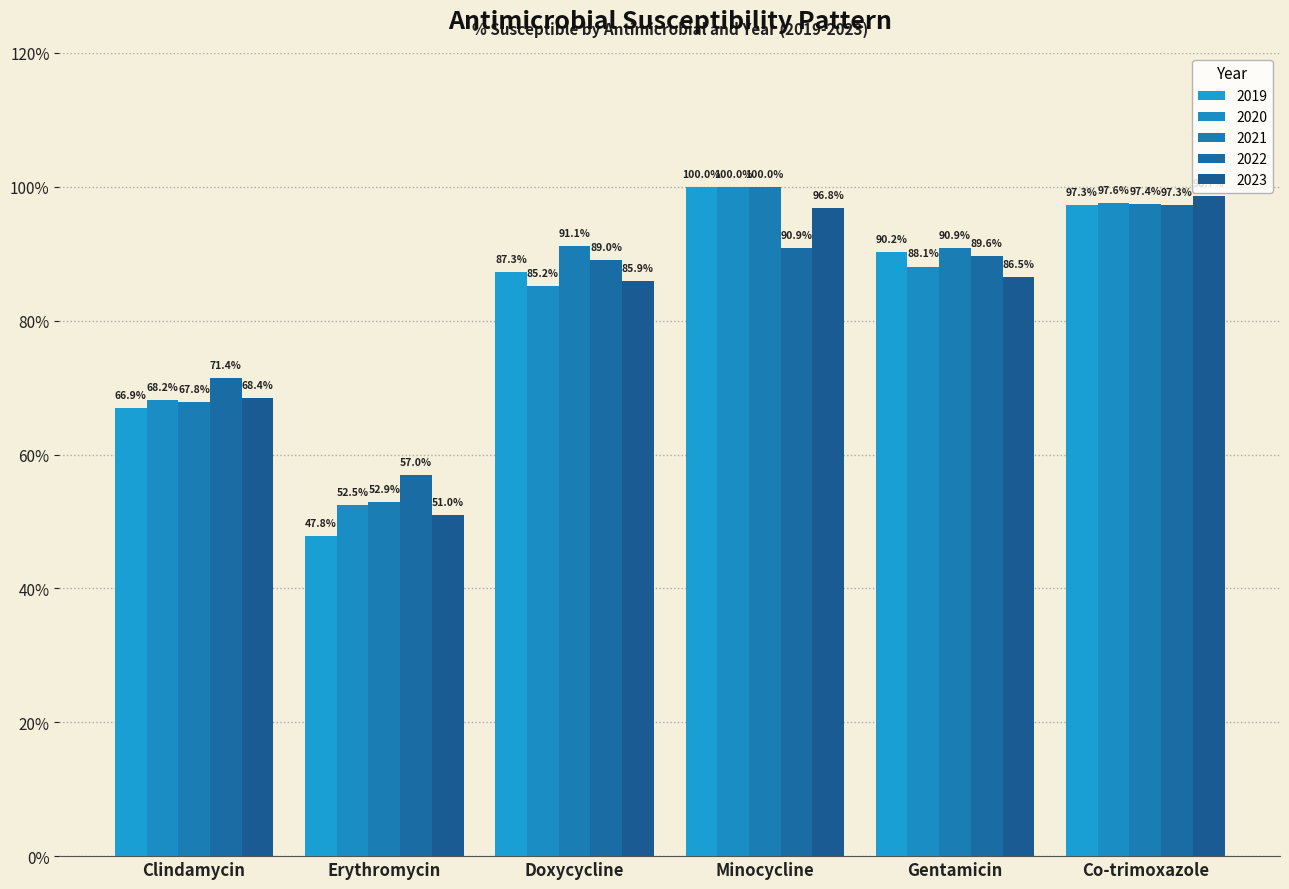

List the series in order of their peak value, lowest first.

% Susceptible 2022, % Susceptible 2023, % Susceptible 2019, % Susceptible 2020, % Susceptible 2021